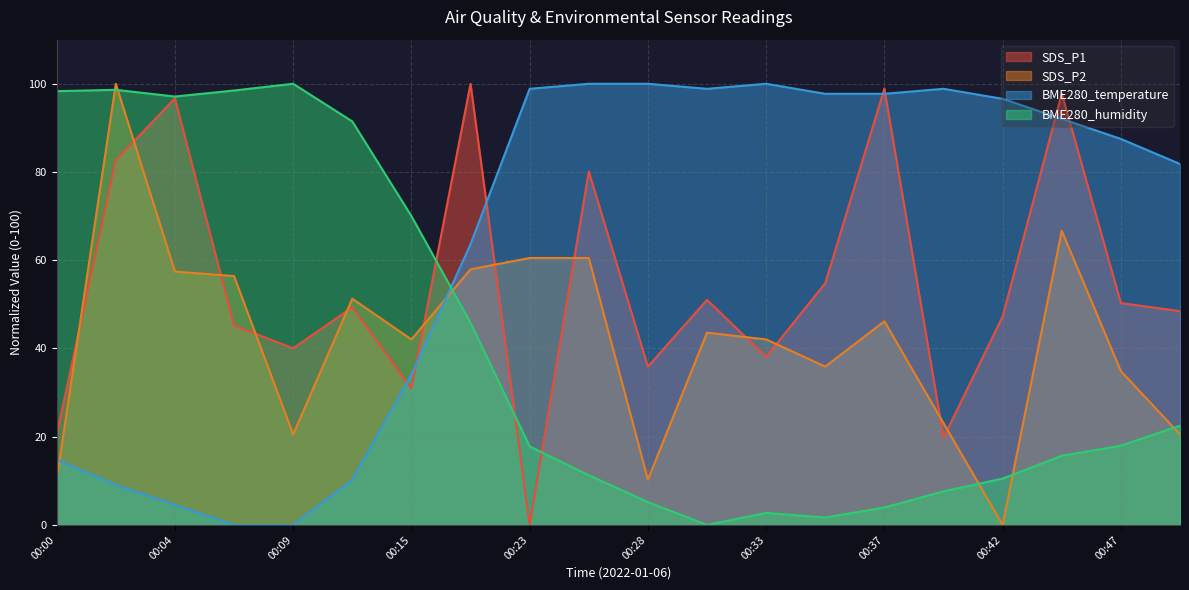

Reading right to left, what are all the values shown in this chart?

SDS_P1: 48.5	50.3	97.8	47.2	19.8	98.9	54.8	38.1	51.0	35.9	80.1	0.0	100.0	30.9	49.3	40.1	45.2	96.7	82.7	20.5
SDS_P2: 20.5	34.9	66.7	0.0	23.1	46.2	35.9	42.1	43.6	10.3	60.5	60.5	57.9	42.1	51.3	20.5	56.4	57.4	100.0	10.3
BME280_temperature: 81.8	87.5	92.0	96.6	98.9	97.7	97.7	100.0	98.9	100.0	100.0	98.9	63.6	34.1	10.2	0.0	0.0	4.5	9.1	14.8
BME280_humidity: 22.5	18.0	15.7	10.5	7.6	4.0	1.7	2.7	0.0	5.2	11.3	17.8	45.8	70.0	91.5	100.0	98.5	97.1	98.6	98.3